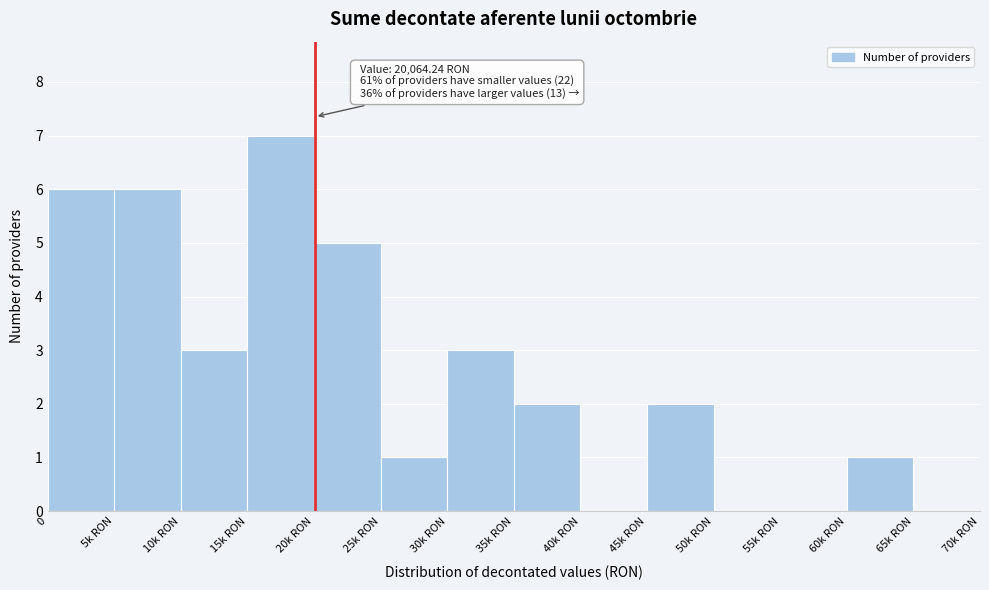

Reading left to right, transcribe all the data shown in this chart.

0=6	5k RON=6	10k RON=3	15k RON=7	20k RON=5	25k RON=1	30k RON=3	35k RON=2	40k RON=0	45k RON=2	50k RON=0	55k RON=0	60k RON=1	65k RON=0